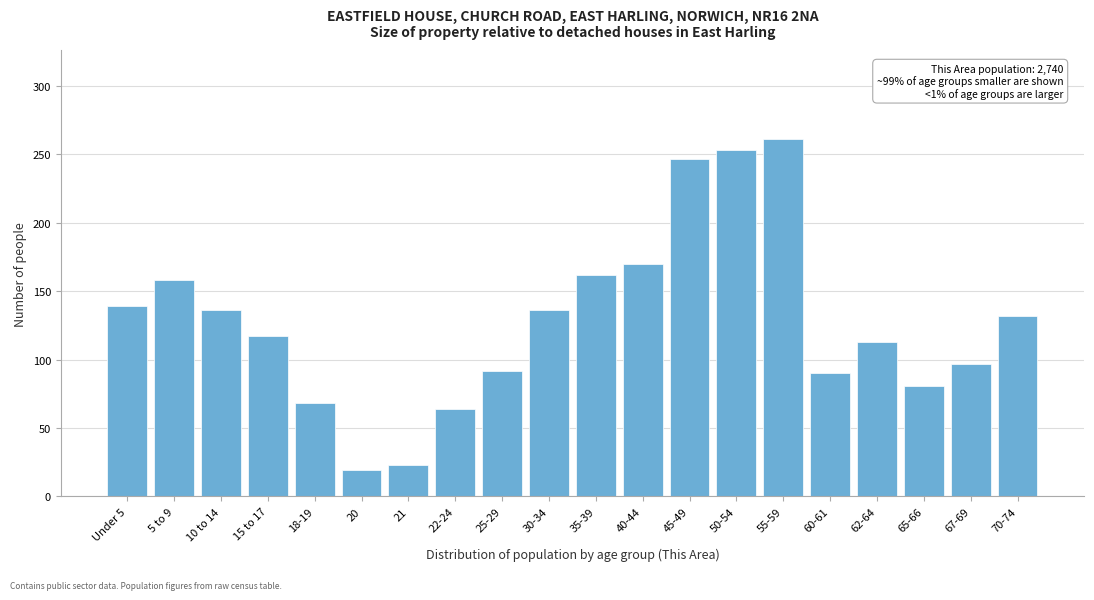

Reading left to right, list all the values displayed in this chart.

Under 5=139	5 to 9=158	10 to 14=136	15 to 17=117	18-19=68	20=19	21=23	22-24=64	25-29=92	30-34=136	35-39=162	40-44=170	45-49=247	50-54=253	55-59=261	60-61=90	62-64=113	65-66=81	67-69=97	70-74=132